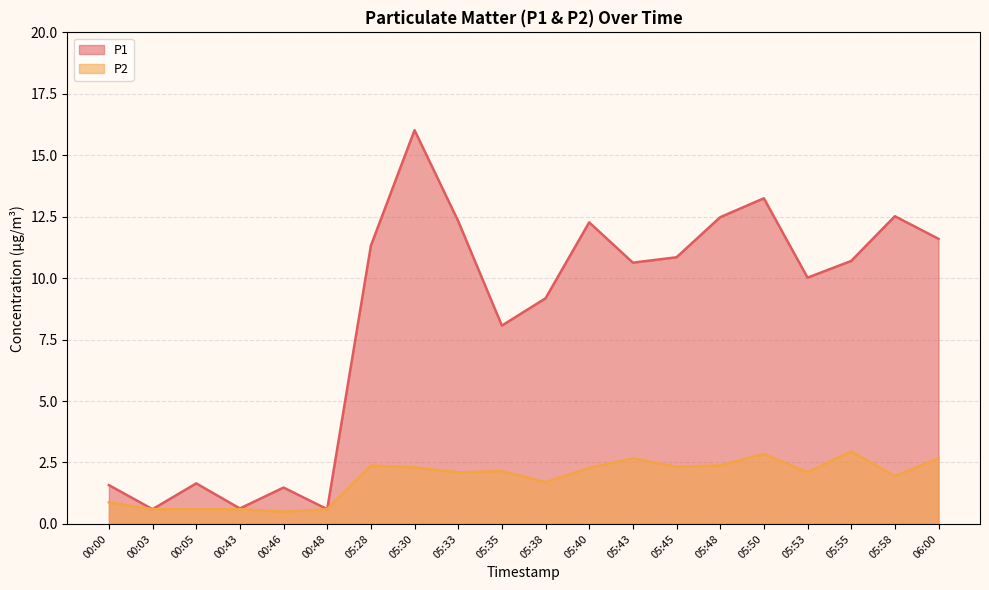

The value of P1 at 05:48 is 18.1. True or false?

False